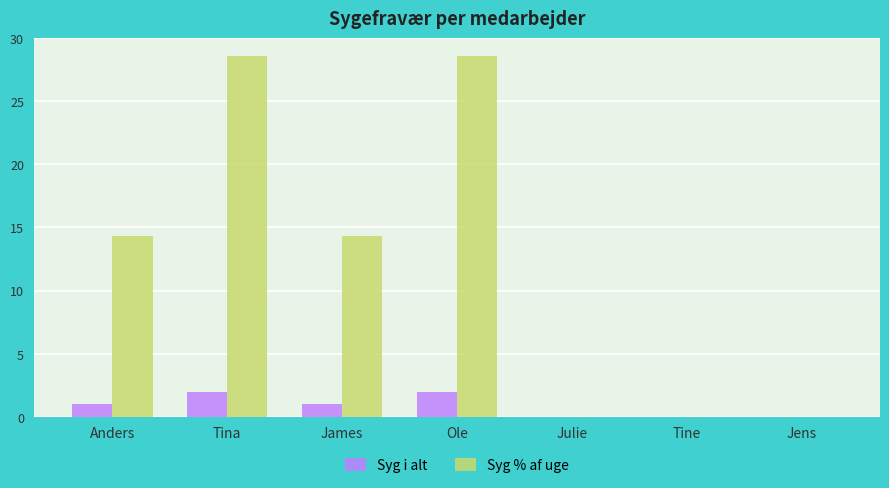

What is the greatest value displayed?

28.6